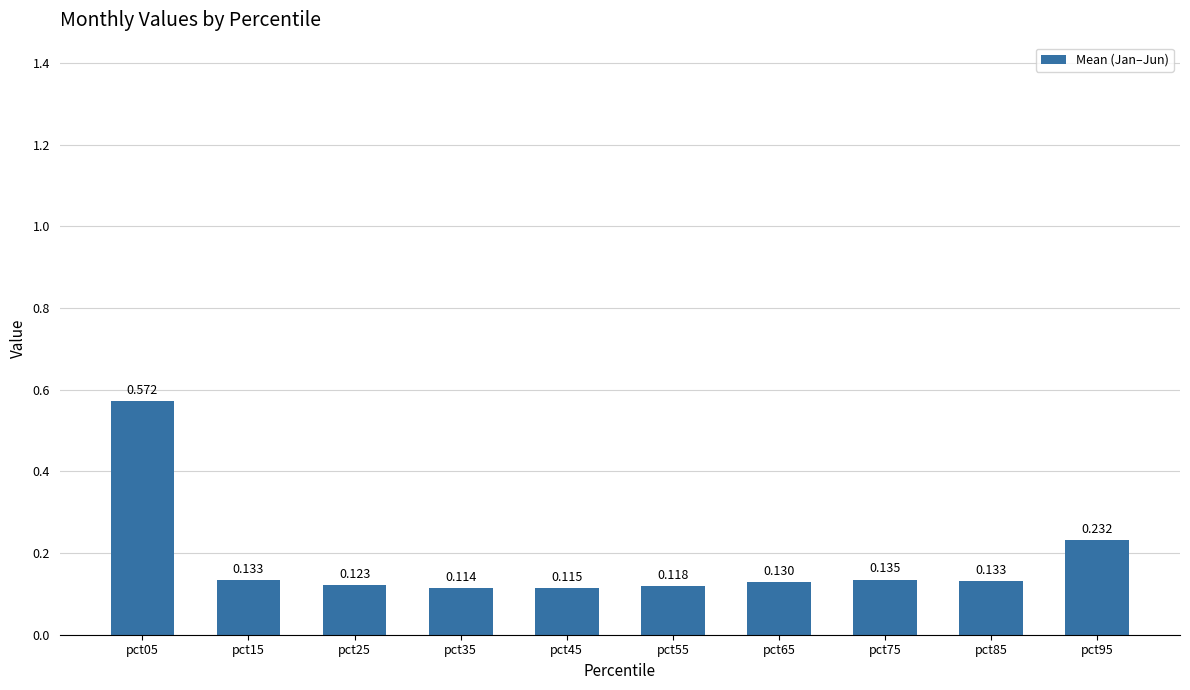

What is the value of the 9th bar from the left?

0.1